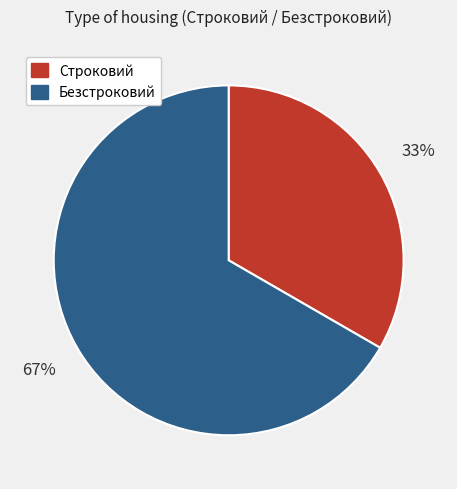

Do Строковий and Безстроковий together represent more than half of the pie?

Yes